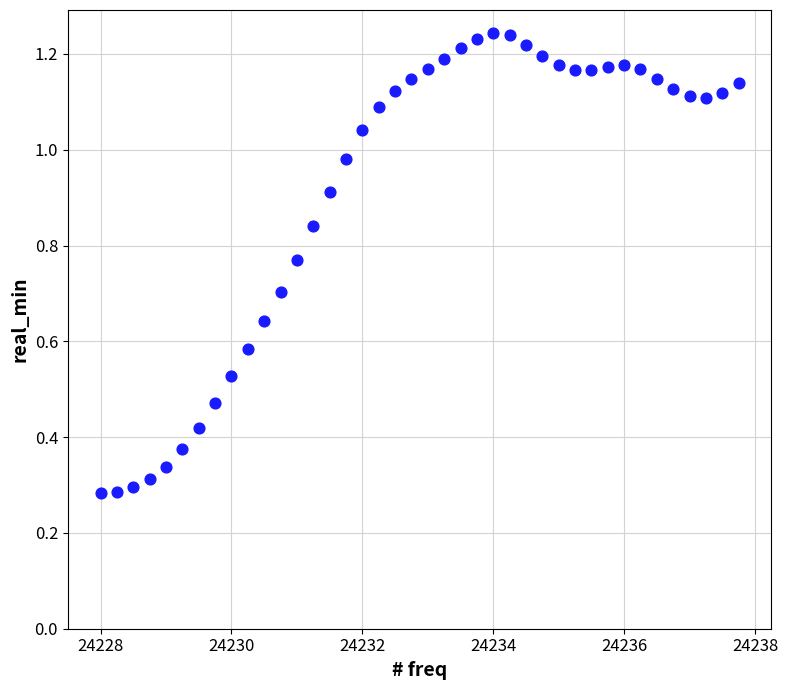

What is the range of X values (max minus min)?

9.8